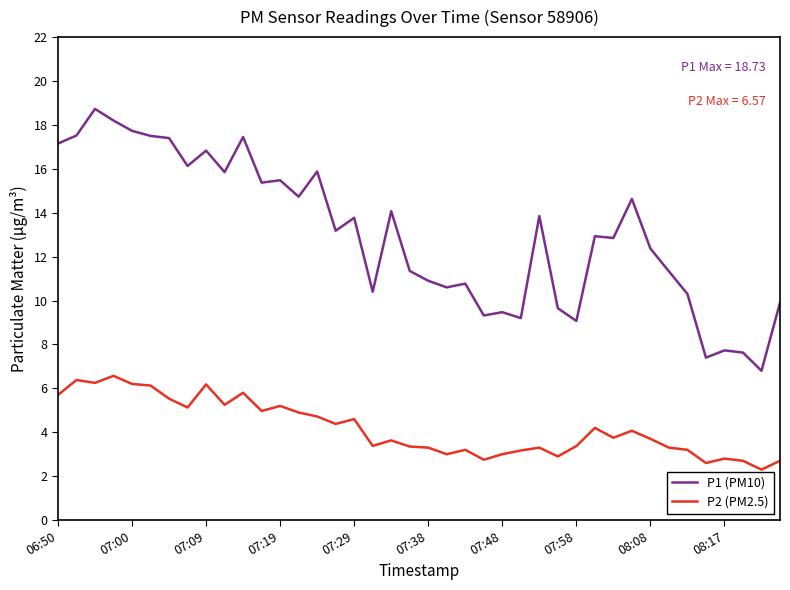

What is the difference between the maximum and minimum values in the P1 (PM10) series?

11.9